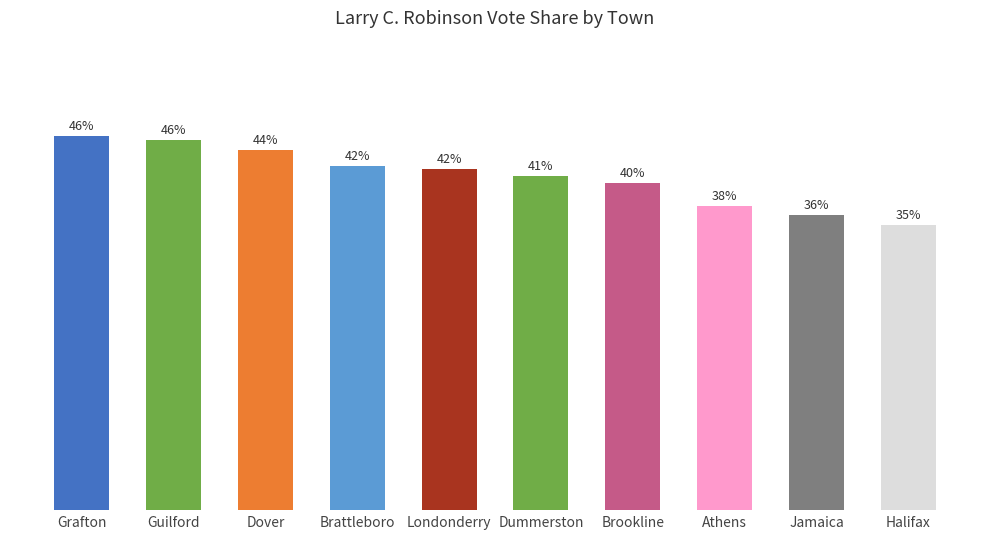

Between Londonderry and Dover, which is larger?

Dover